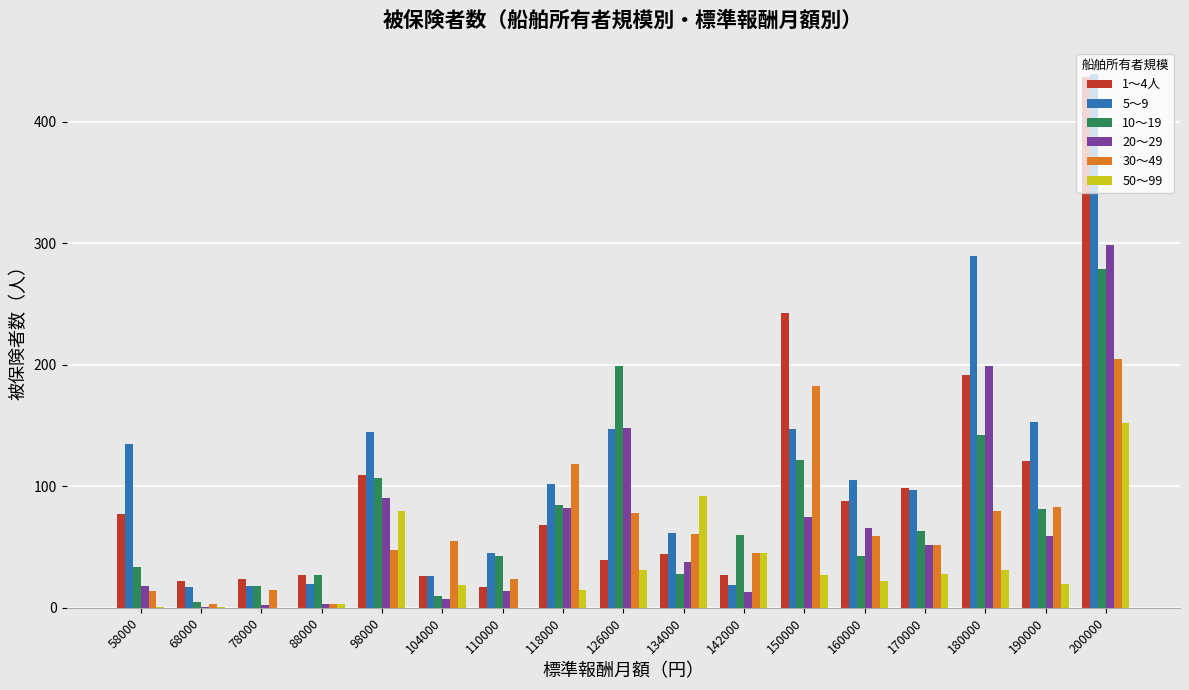

What is the average value of the 30～49 series?

66